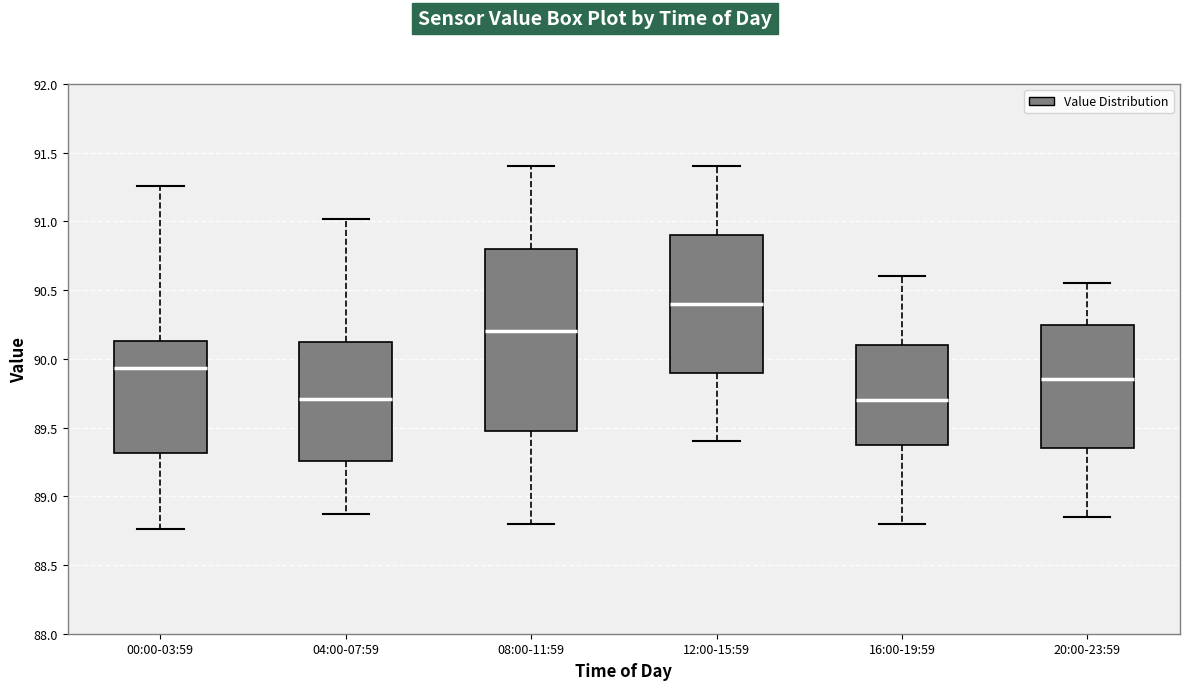

Reading left to right, transcribe this box plot: for each box, give where its median line is, the range the box spans, and where its two whiskers end, as read against the y-axis. The values are not printed on the chart, so give them approximately, as read against the axis.

00:00-03:59: median 89.95, box 89.30 to 90.15, whiskers 88.75 to 91.25
04:00-07:59: median 89.70, box 89.25 to 90.10, whiskers 88.85 to 91.00
08:00-11:59: median 90.20, box 89.50 to 90.80, whiskers 88.80 to 91.40
12:00-15:59: median 90.40, box 89.90 to 90.90, whiskers 89.40 to 91.40
16:00-19:59: median 89.70, box 89.40 to 90.10, whiskers 88.80 to 90.60
20:00-23:59: median 89.85, box 89.35 to 90.25, whiskers 88.85 to 90.55